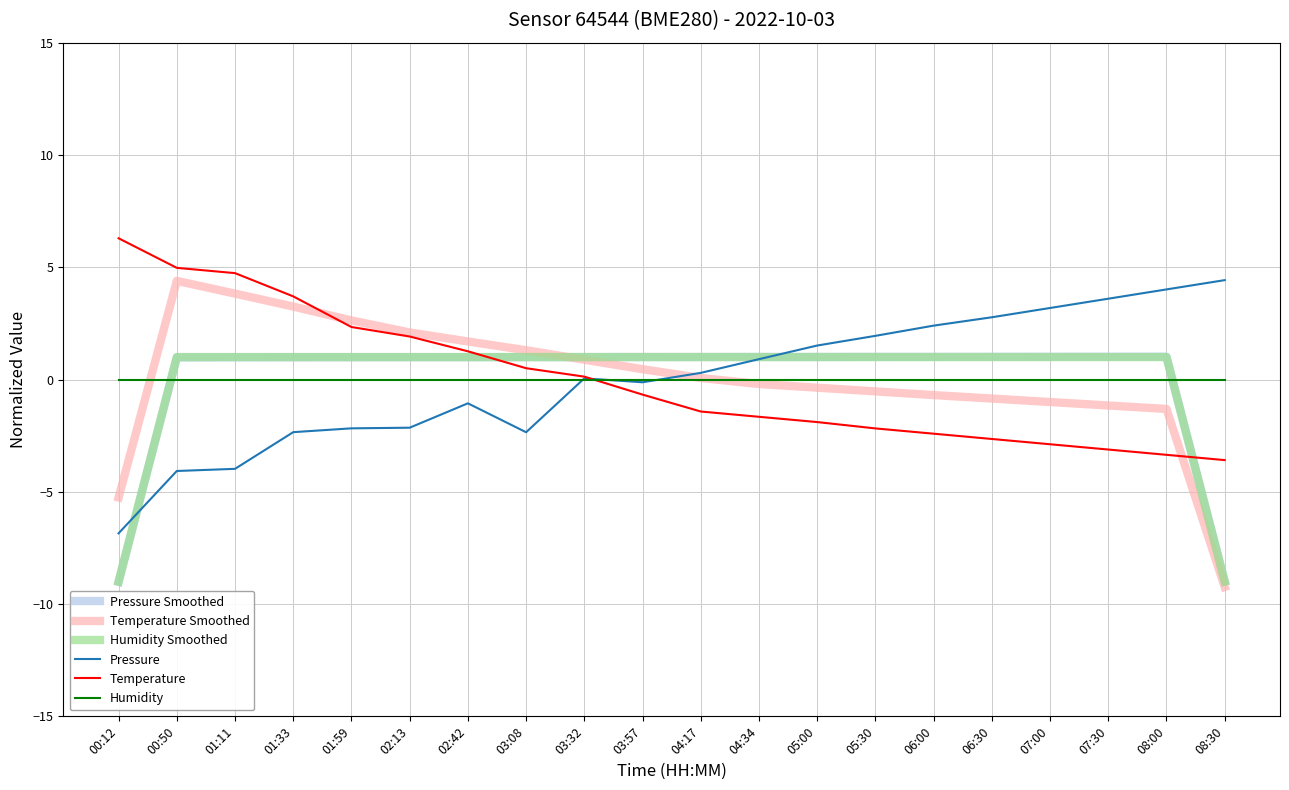

What position from the right is 06:00?

6